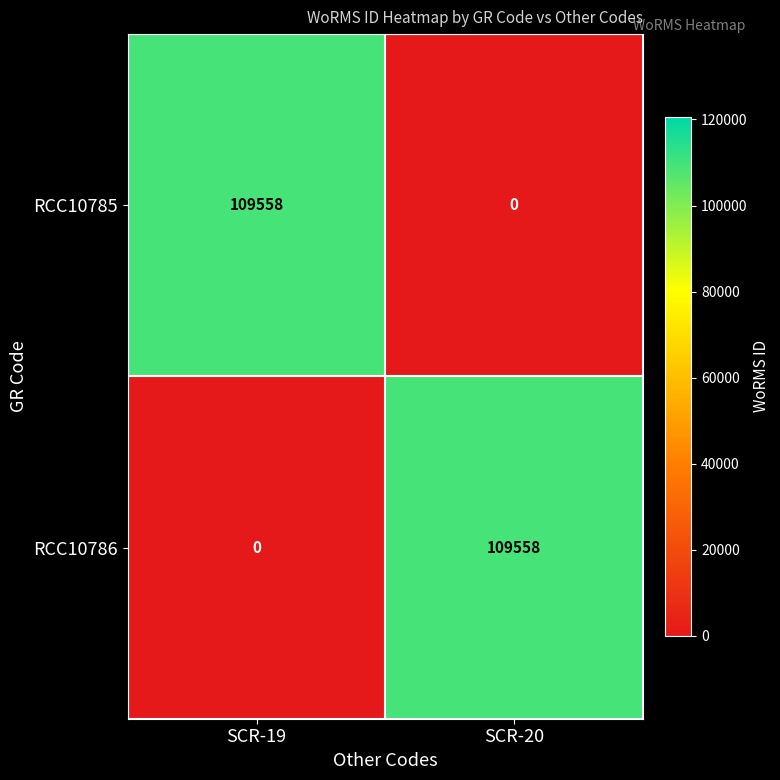

What is the difference between the highest and lowest values at SCR-20?

109558